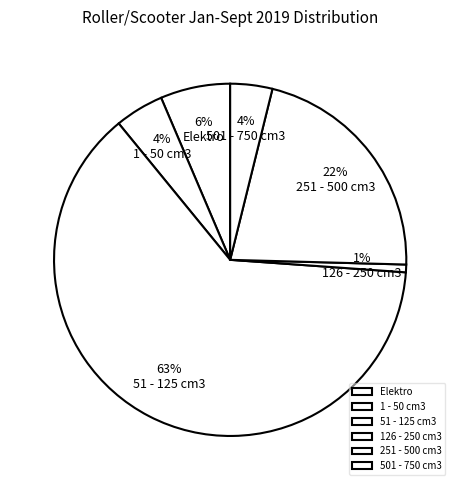

The 251 - 500 cm3 slice represents 22% of the pie. True or false?

True